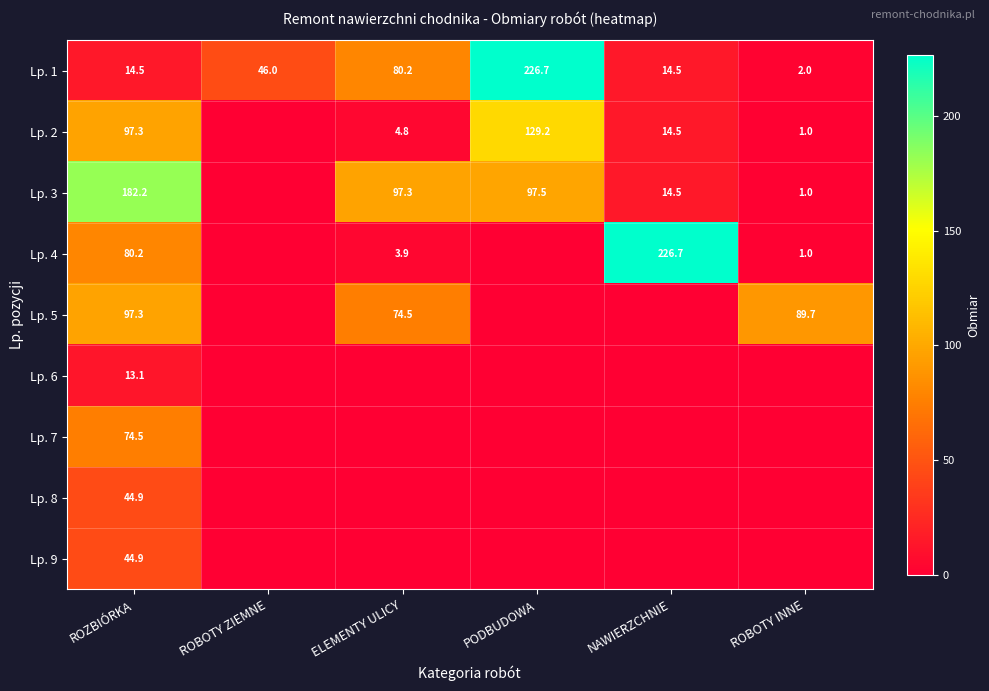

The Lp. 1 series shows 46.0 at ROBOTY ZIEMNE. True or false?

True